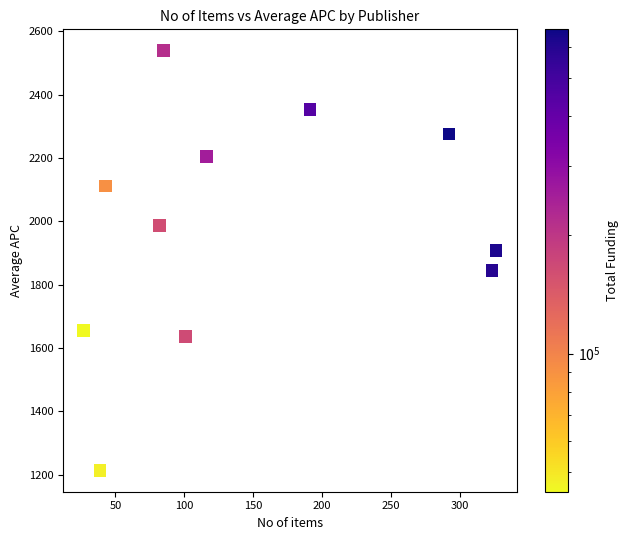

What is the average X value?

147.7